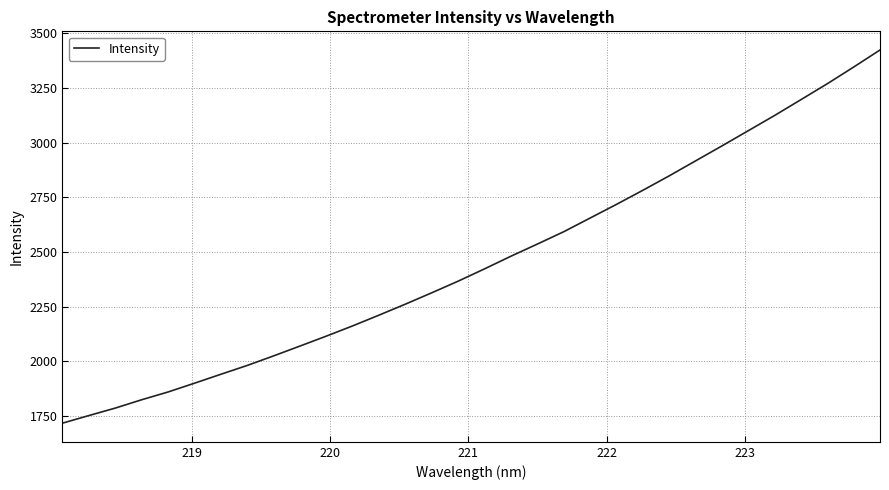

What is the difference between the maximum and minimum values?

1706.4